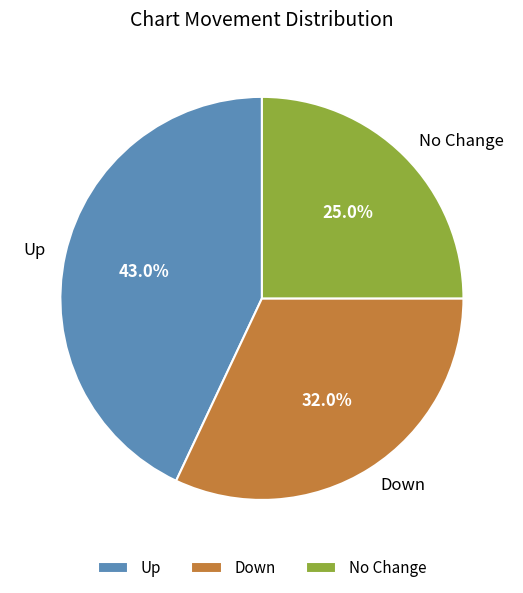

What percentage do Up and Down together represent?

75.0%